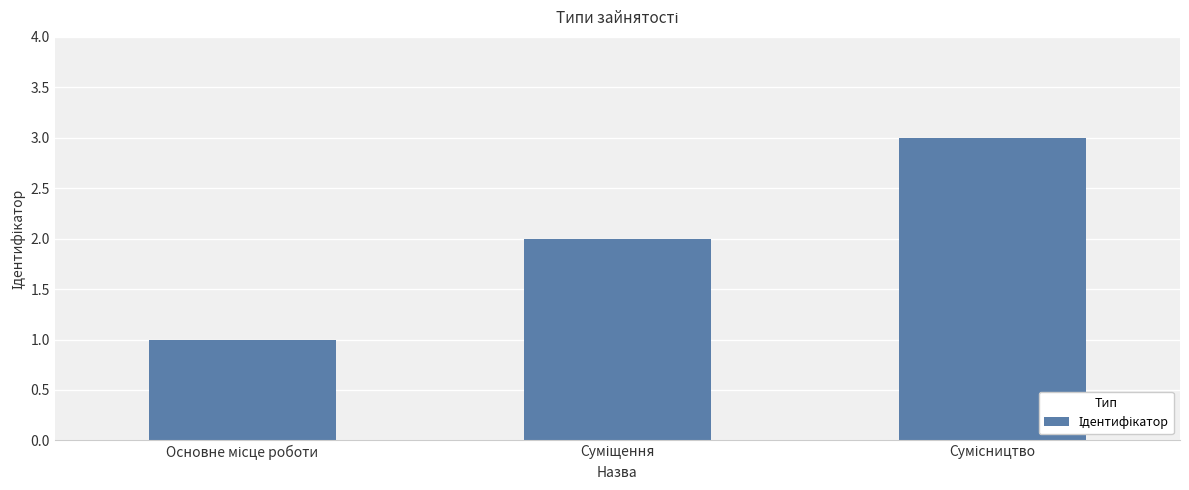

What is the greatest value displayed?

3